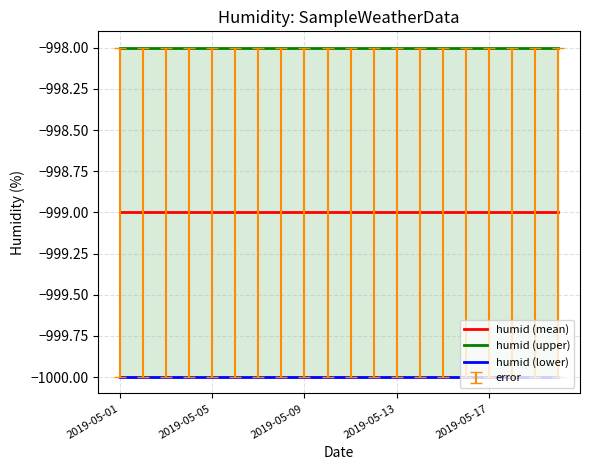

Reading right to left, extract all data points from this chart.

humid (mean): -999	-999	-999	-999	-999	-999	-999	-999	-999	-999	-999	-999	-999	-999	-999	-999	-999	-999	-999	-999
humid (upper): -998	-998	-998	-998	-998	-998	-998	-998	-998	-998	-998	-998	-998	-998	-998	-998	-998	-998	-998	-998
humid (lower): -1000	-1000	-1000	-1000	-1000	-1000	-1000	-1000	-1000	-1000	-1000	-1000	-1000	-1000	-1000	-1000	-1000	-1000	-1000	-1000